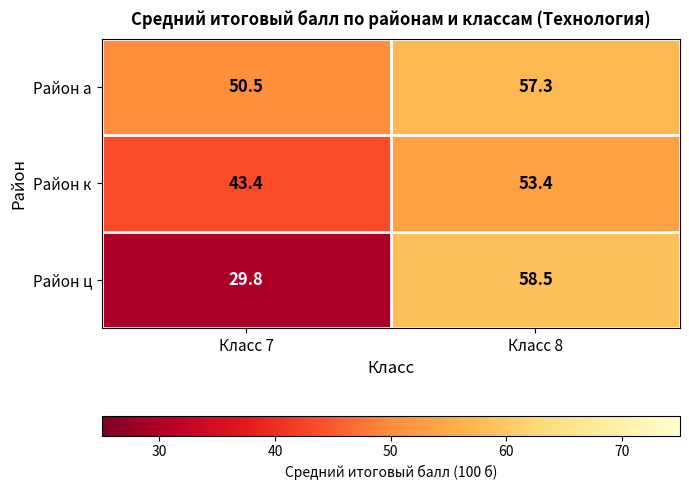

List the series in order of their overall mean, highest first.

Район а, Район к, Район ц